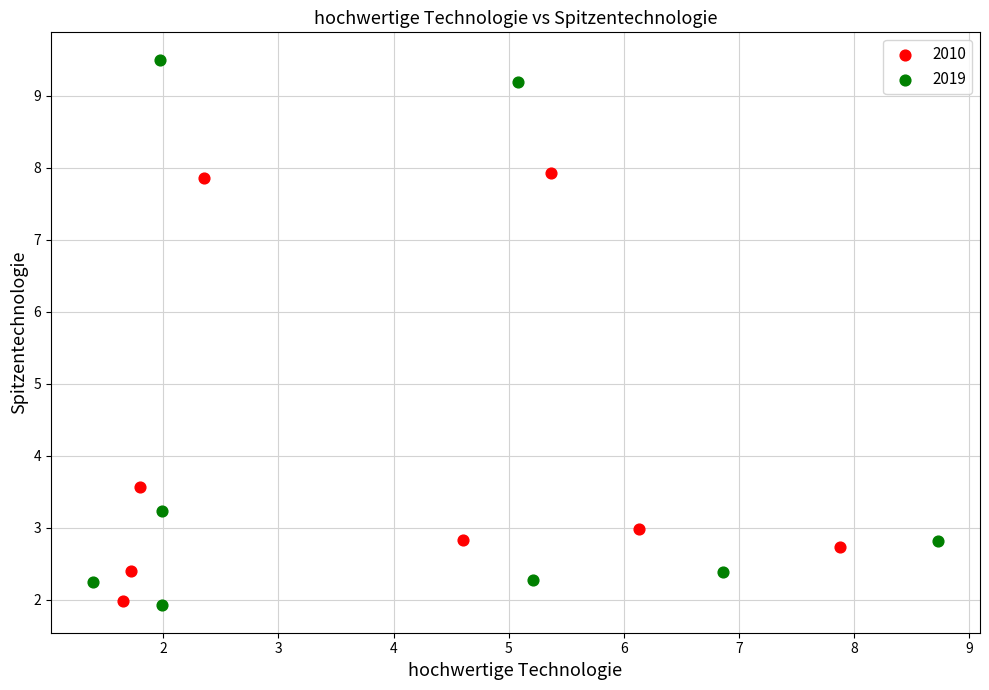

Which series reaches the maximum Y coordinate?

2019